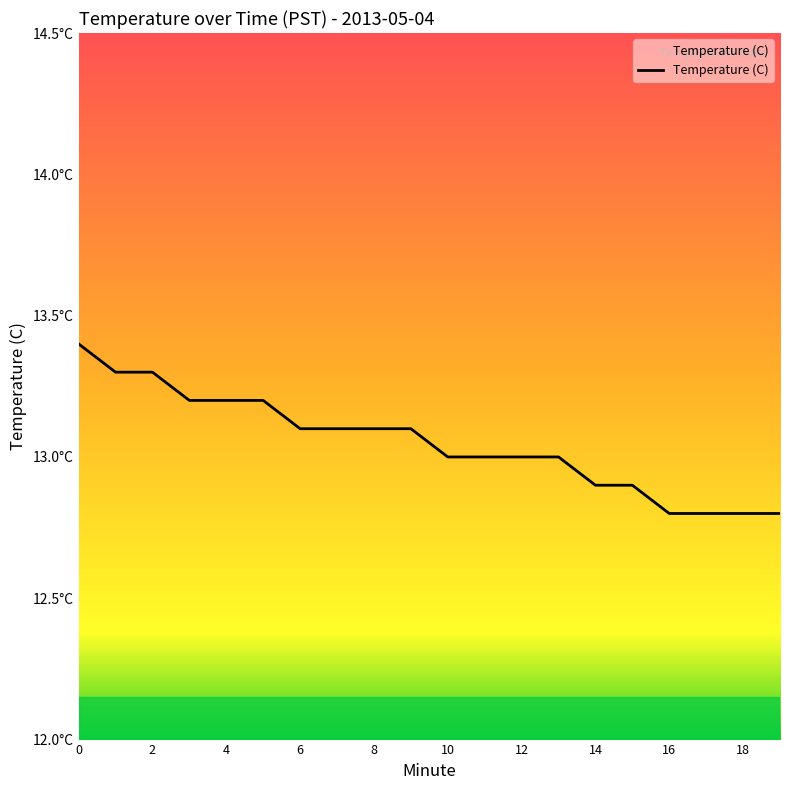

What is the difference between the maximum and second lowest values?

0.6